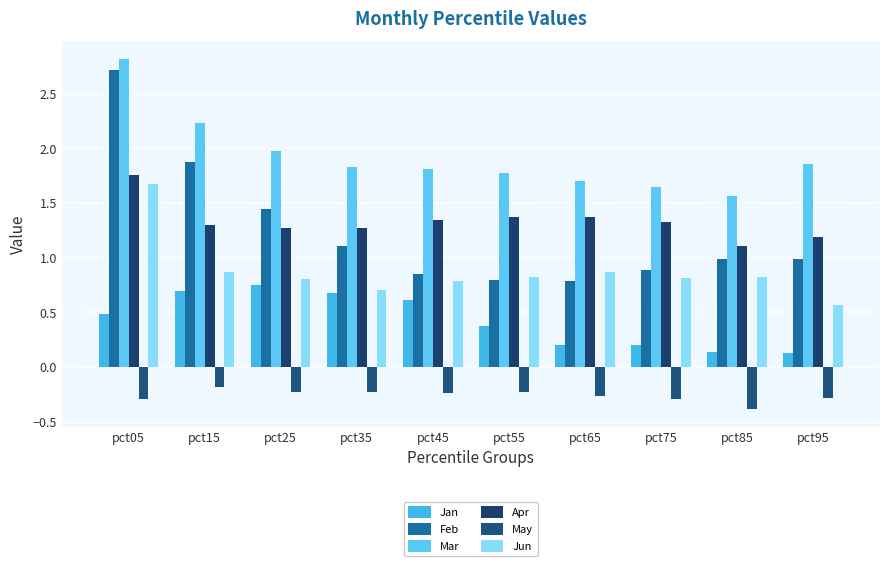

Is the value of Jun at pct35 greater than the value of Mar at pct35?

No